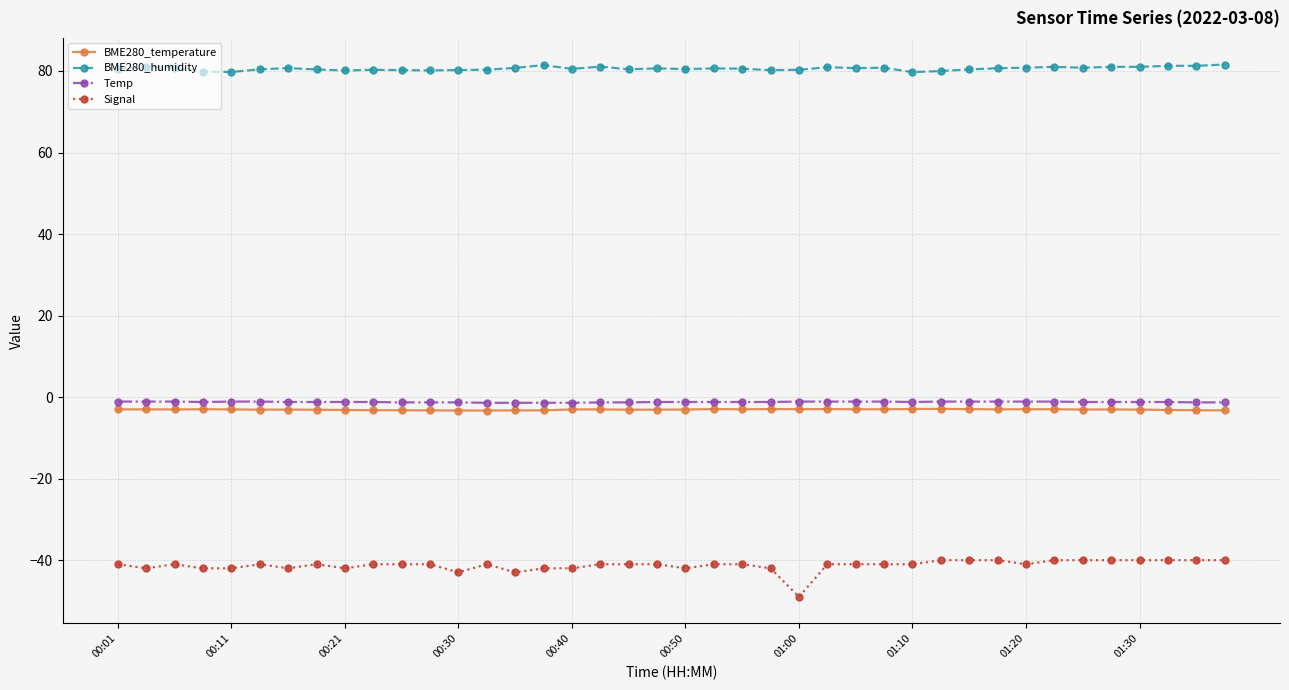

Count the number of categories in the chart.

40